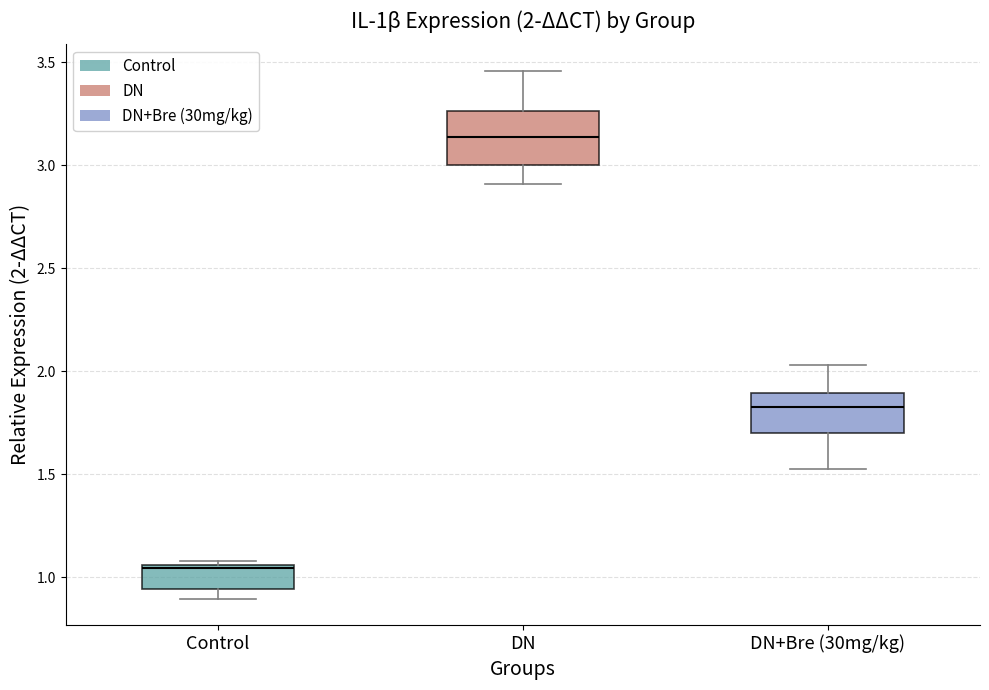

Which box is the tallest, from its lower edge to its upper edge?

DN